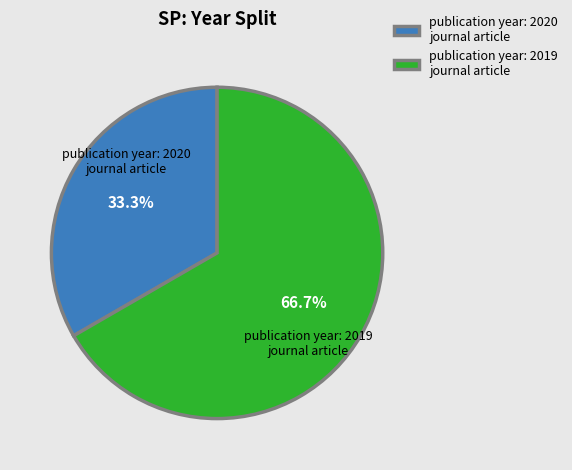

Which slice is the largest?

publication year: 2019 journal article